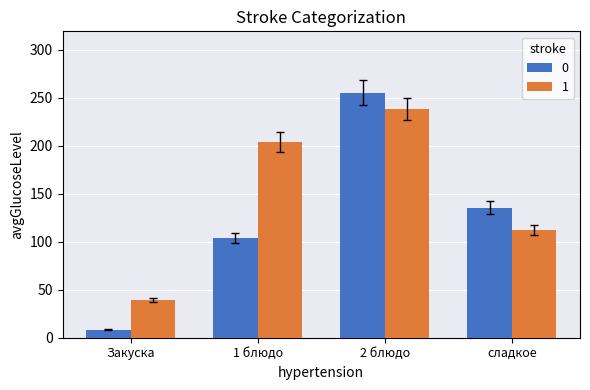

The value of 1 at сладкое is 23.6. True or false?

False